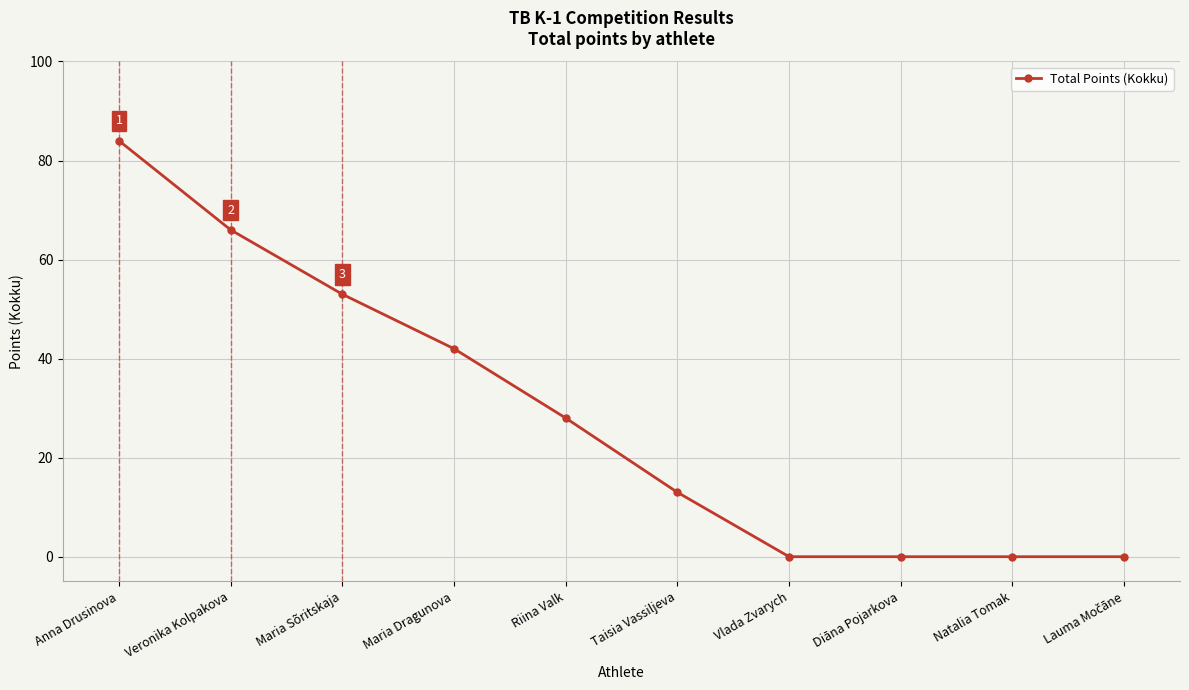

Where is the data nearest to the value 42?

Maria Dragunova